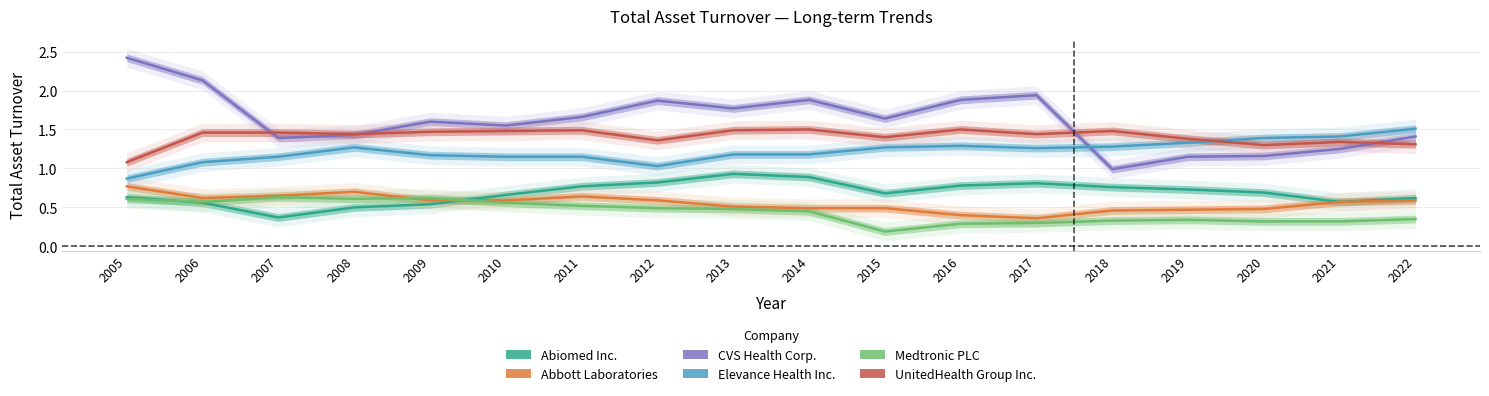

What is the difference between the maximum and minimum values in the Abiomed Inc. series?

0.6